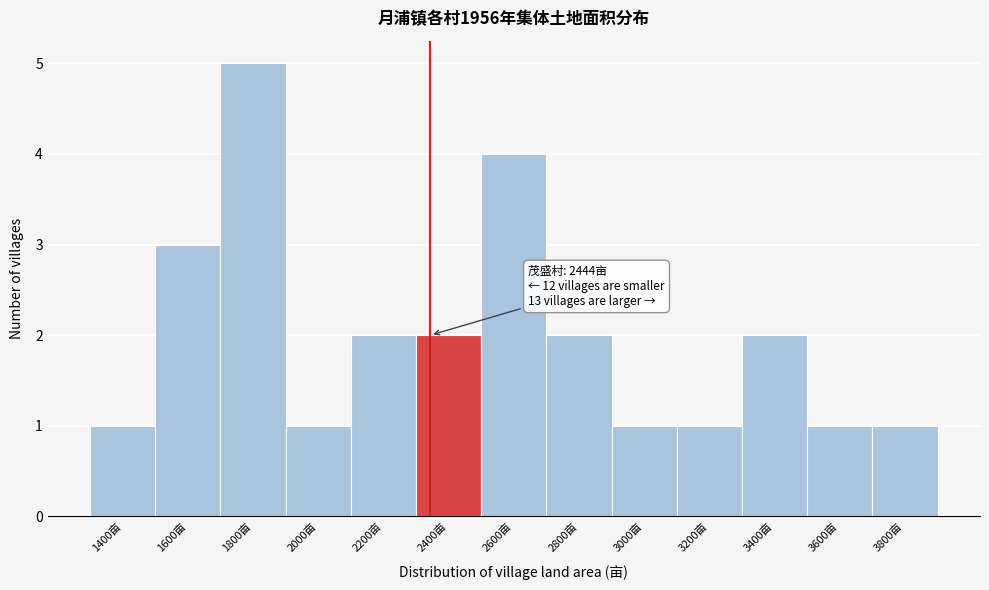

Reading left to right, list all the values displayed in this chart.

1400亩=1	1600亩=3	1800亩=5	2000亩=1	2200亩=2	2400亩=2	2600亩=4	2800亩=2	3000亩=1	3200亩=1	3400亩=2	3600亩=1	3800亩=1